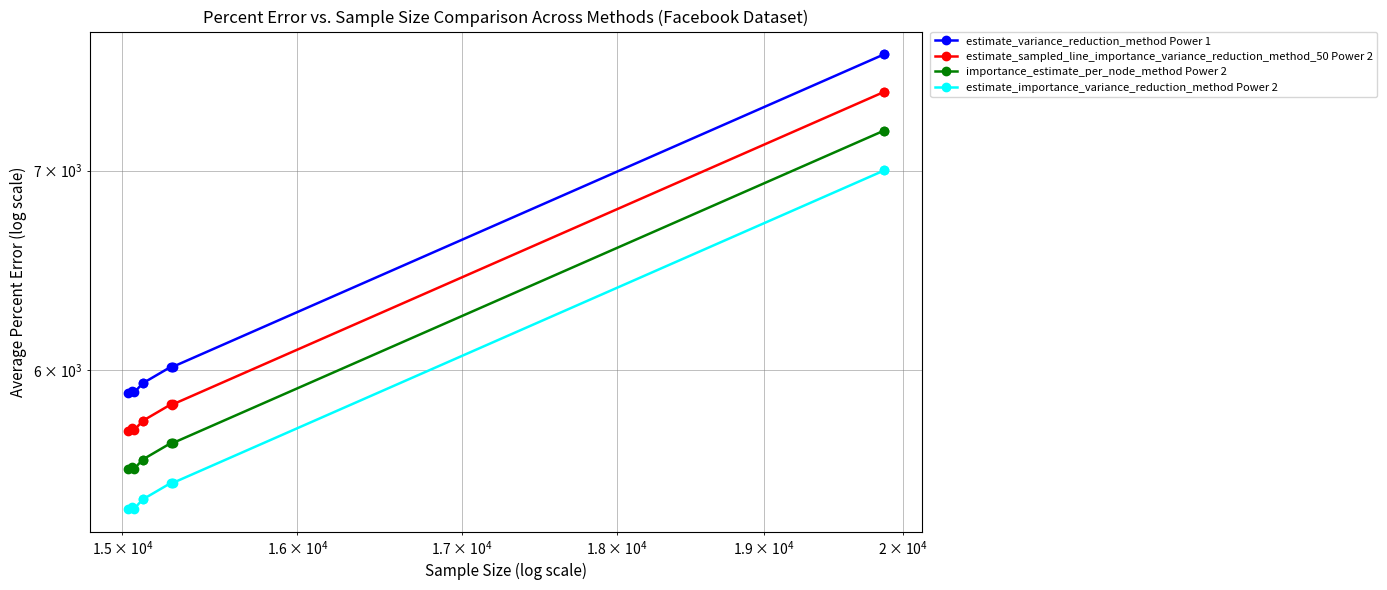

True or false: estimate_sampled_line_importance_variance_reduction_method_50 Power 2 and estimate_variance_reduction_method Power 1 intersect in this chart.

False